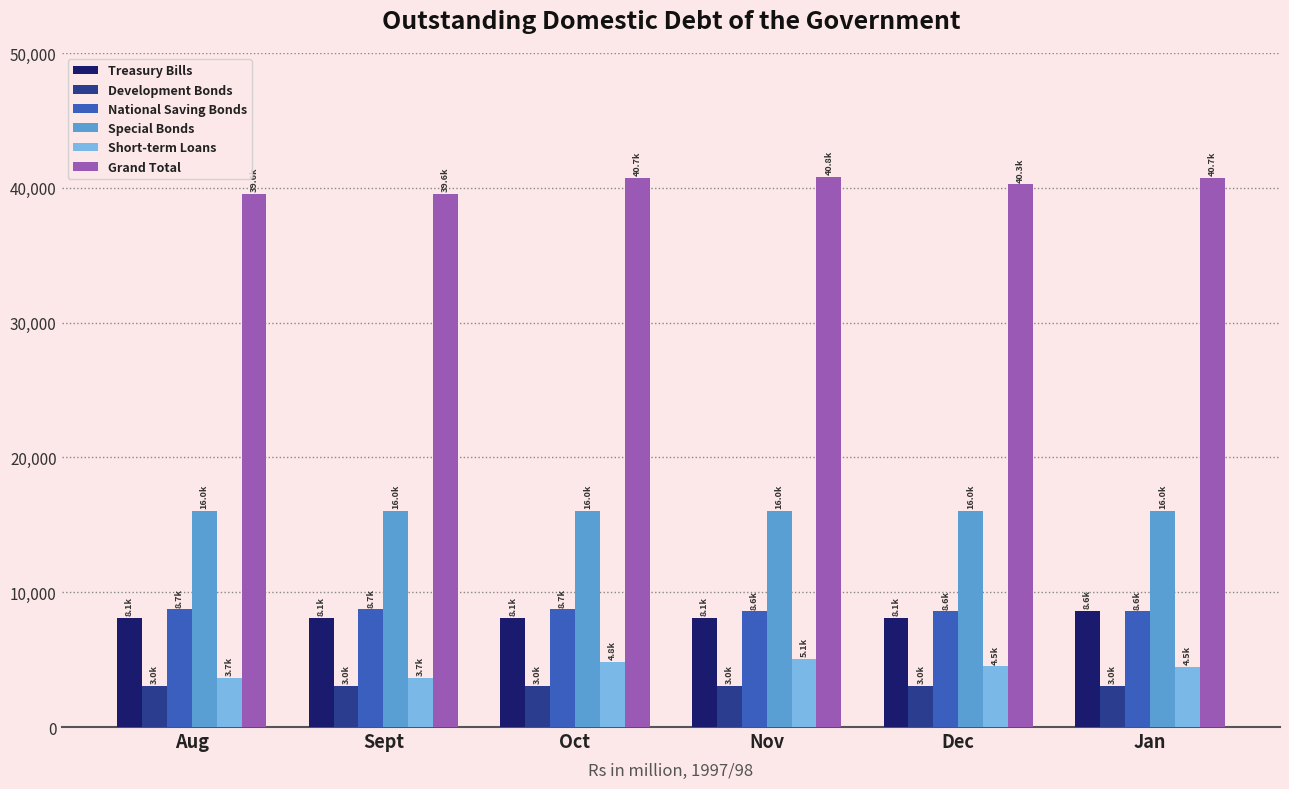

What is the total value across all series at Sept?

79119.6